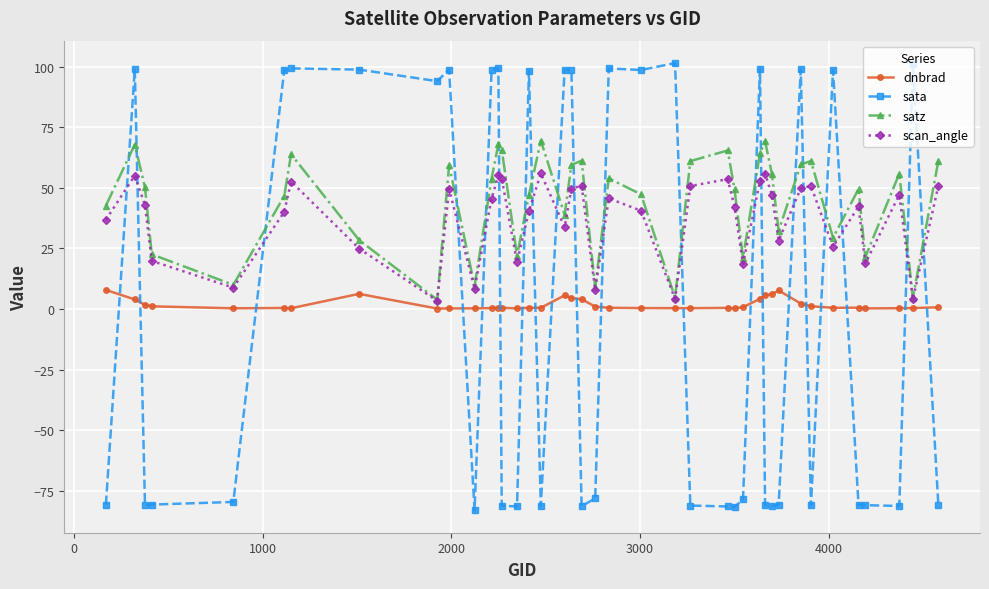

What are all the series names shown in the legend?

dnbrad, sata, satz, scan_angle